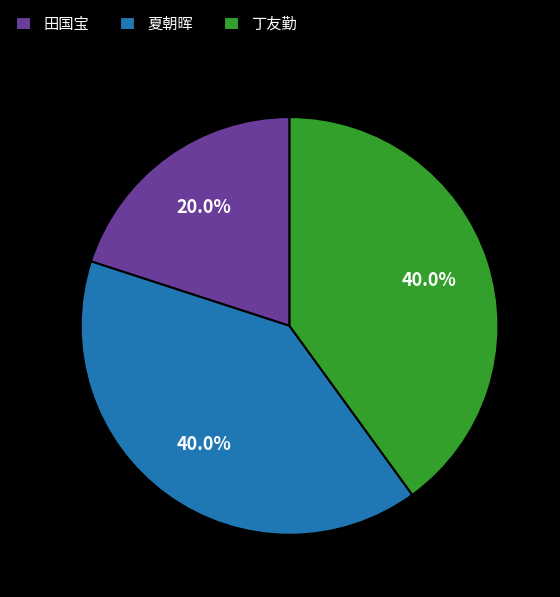

Which category has the smallest portion of the pie?

田国宝